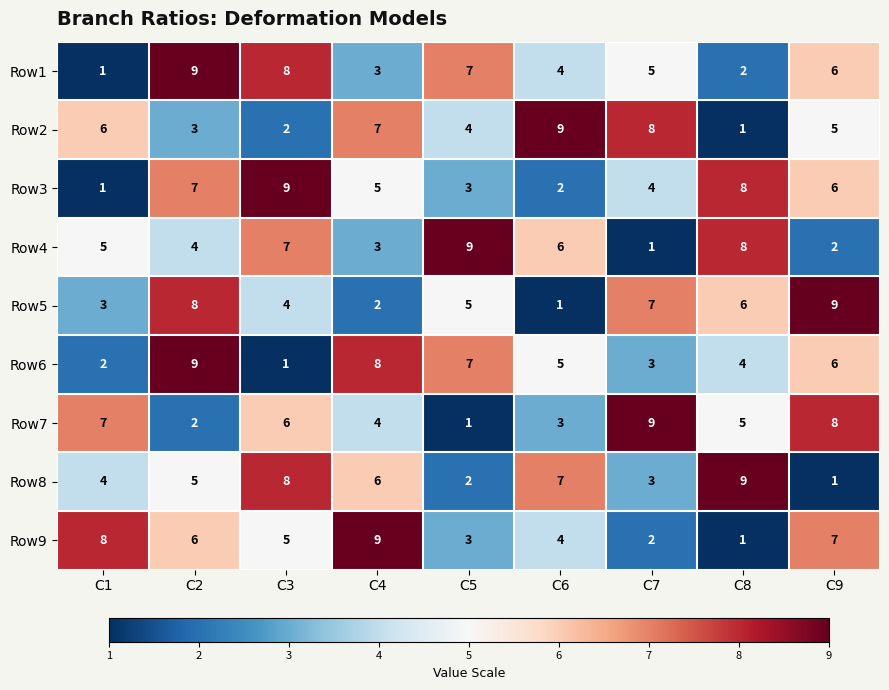

What is the sum of all Row6 values?

45